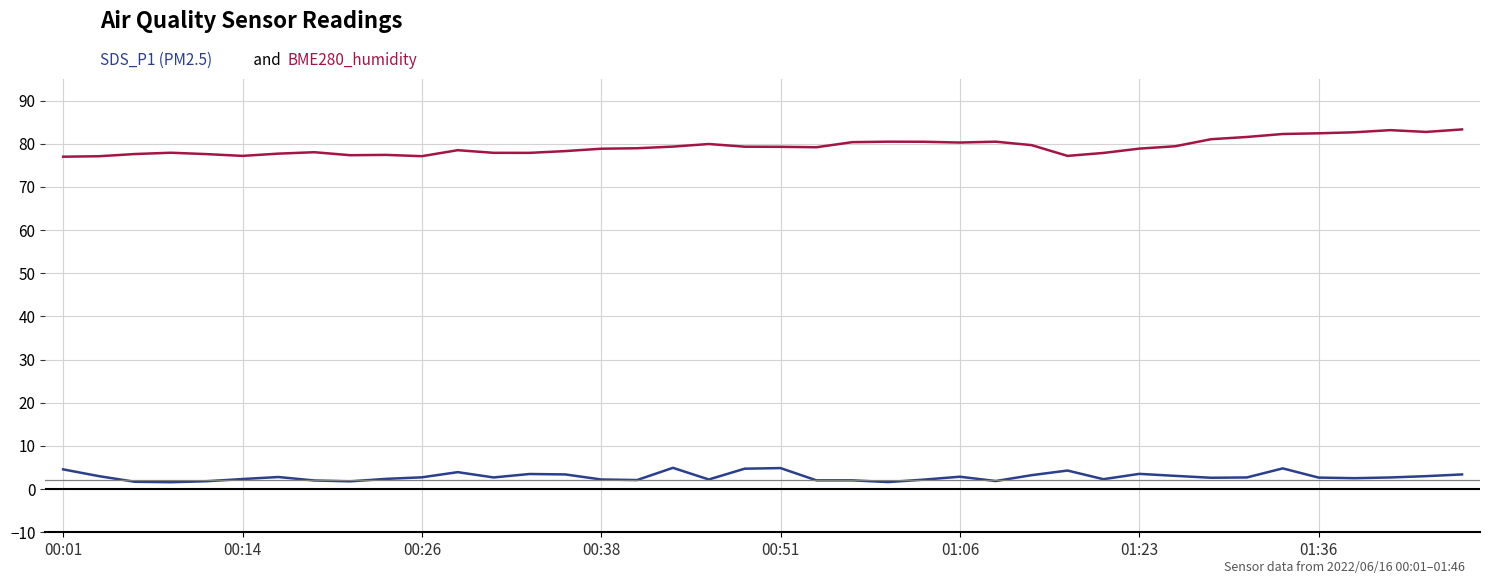

What is the maximum value shown in the chart?

83.3